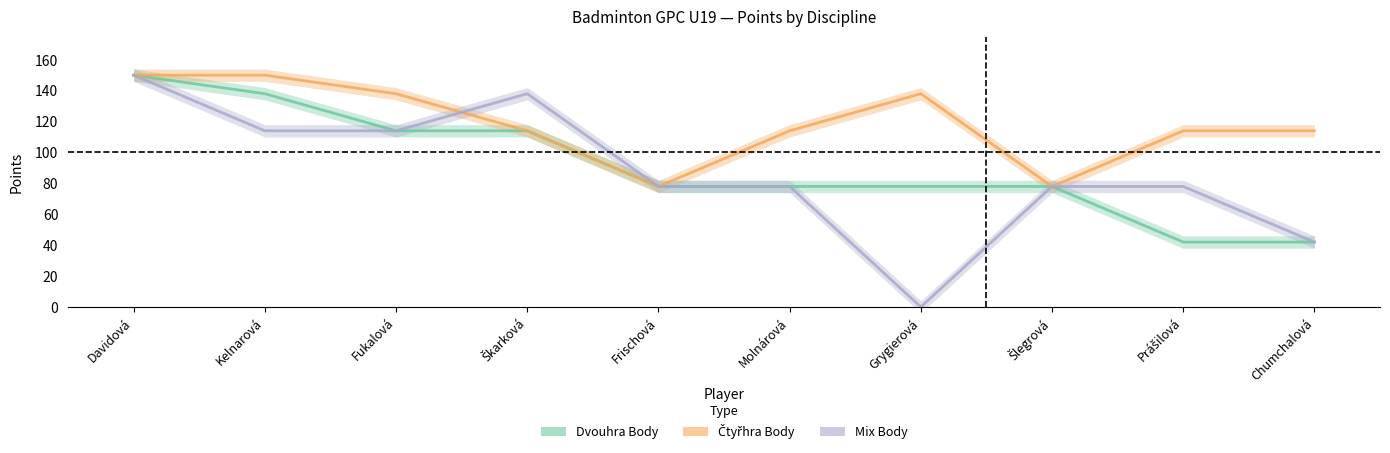

Count the Čtyřhra Body values in the range 114 to 138.

6